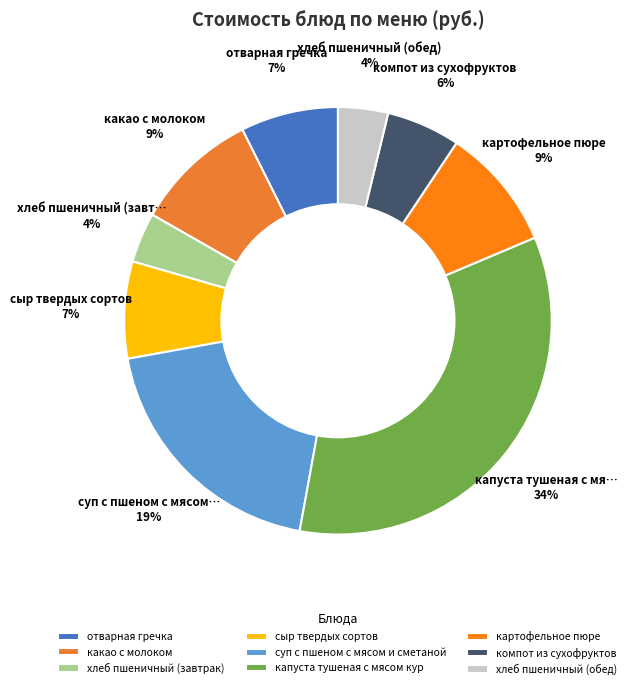

To the nearest percent, what percentage of the pie is хлеб пшеничный (обед)?

4%